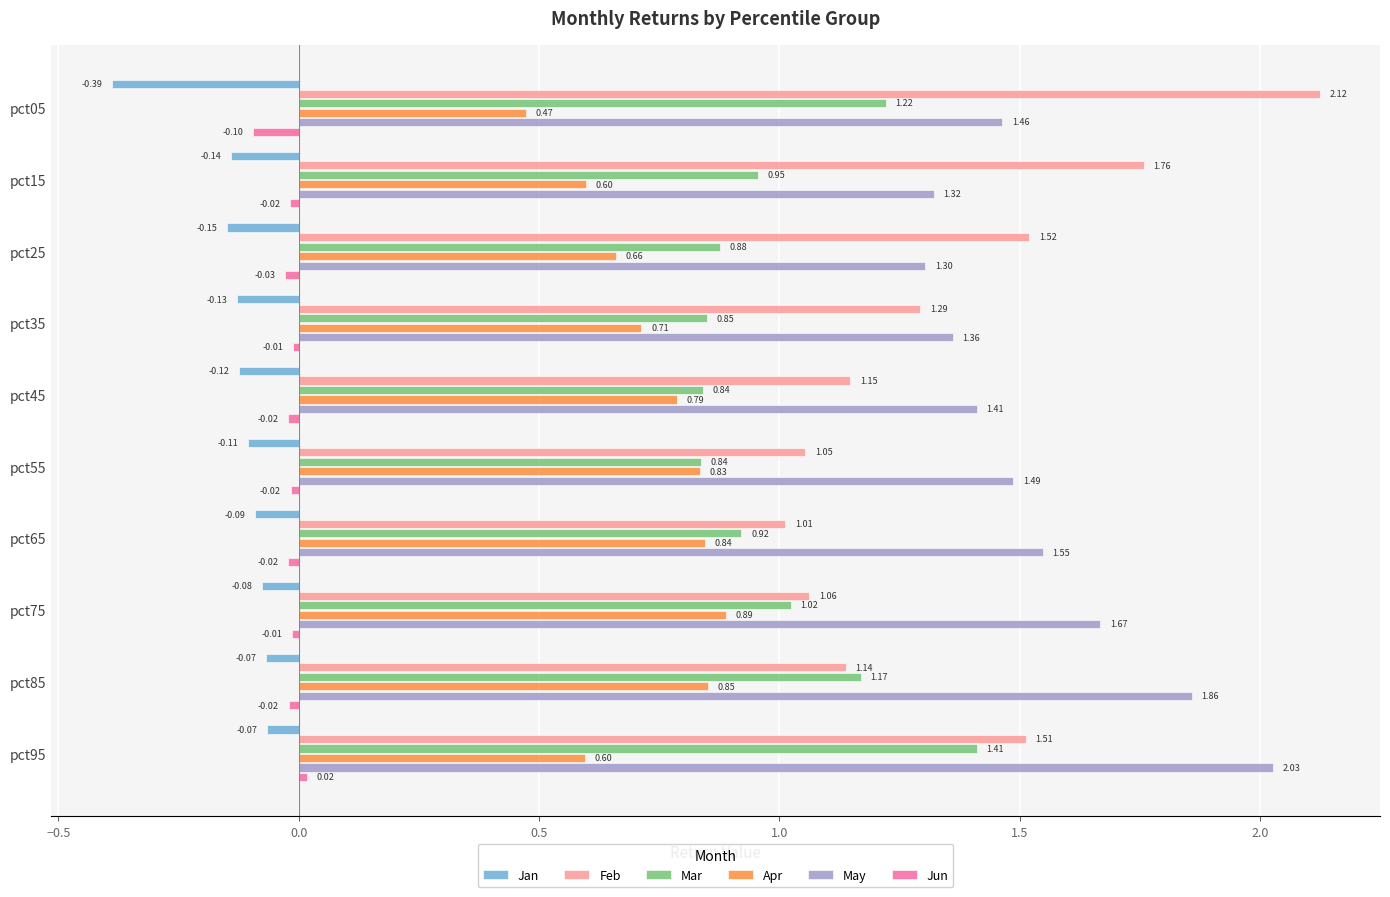

What is the difference between the May values at pct25 and pct75?

0.4